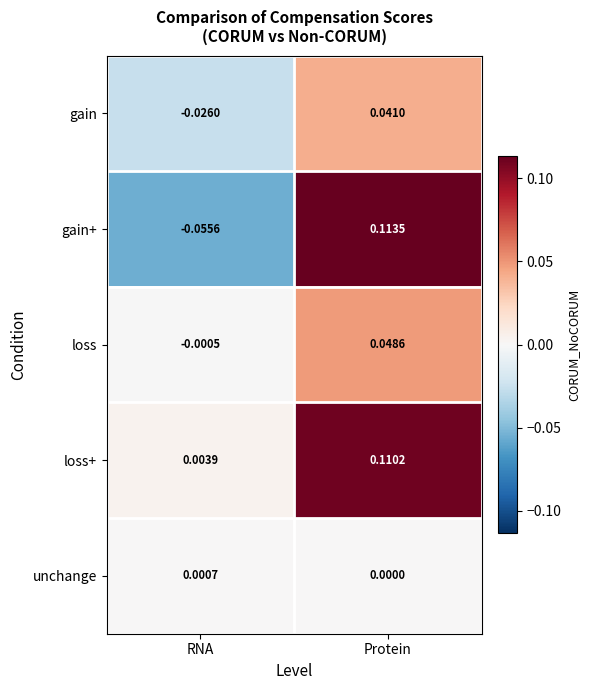

At which label does loss+ reach its minimum?

RNA